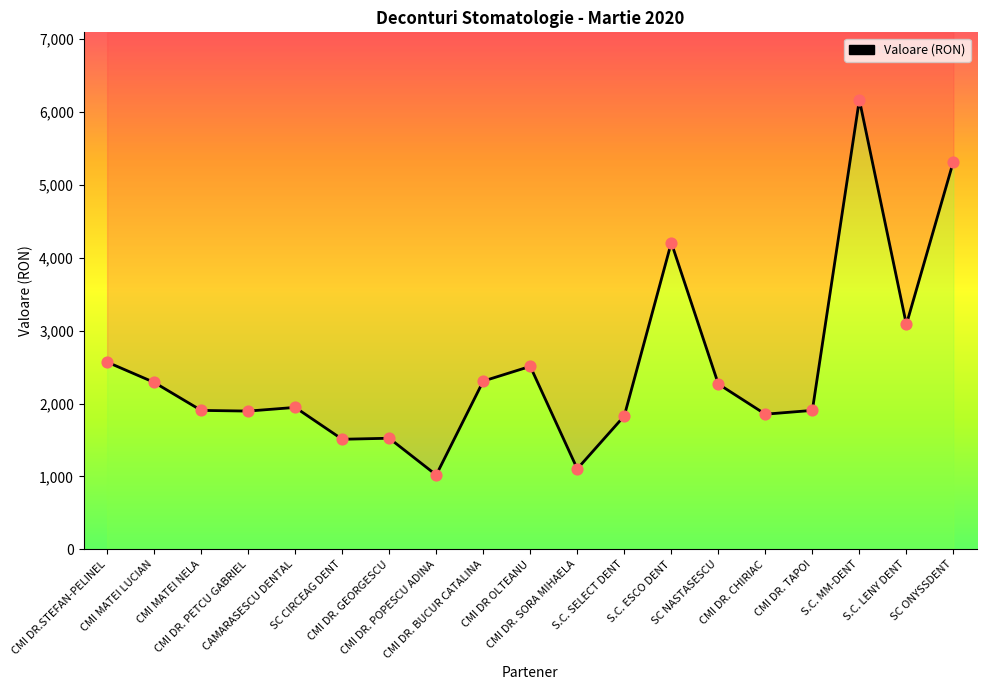

Approximately how many times larger is the value at CAMARASESCU DENTAL compared to CMI DR. SORA MIHAELA?

1.8